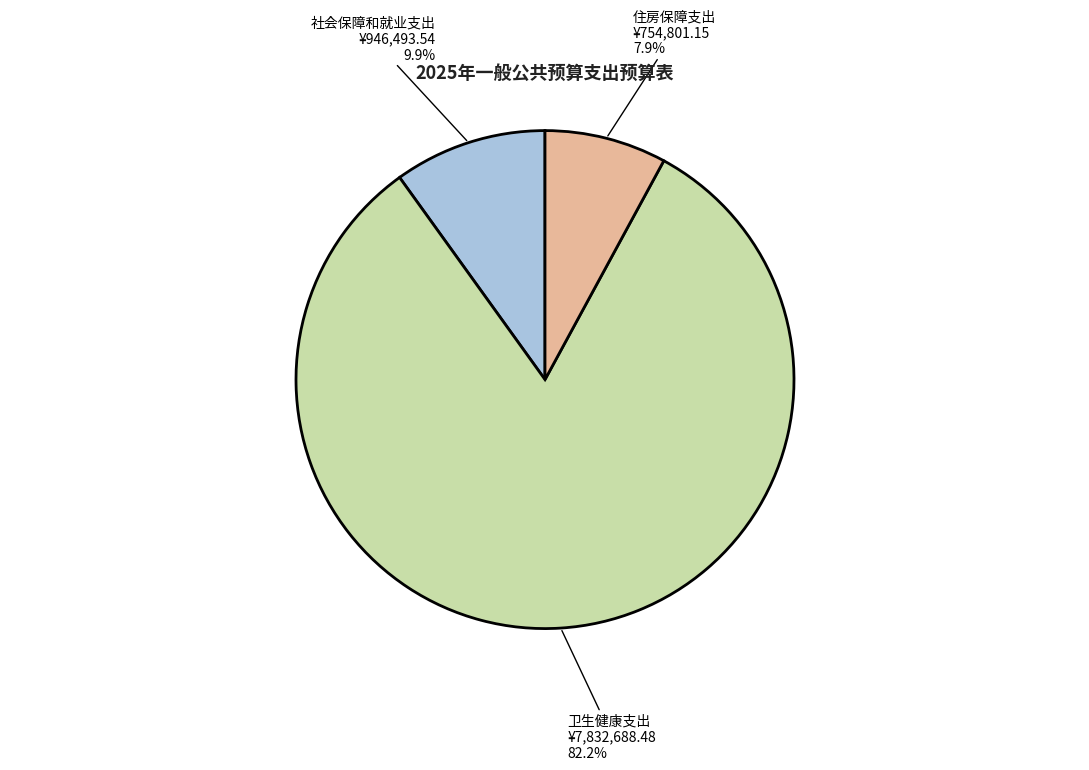

What is the ratio of the value at 卫生健康支出 to the value at 住房保障支出?

10.4